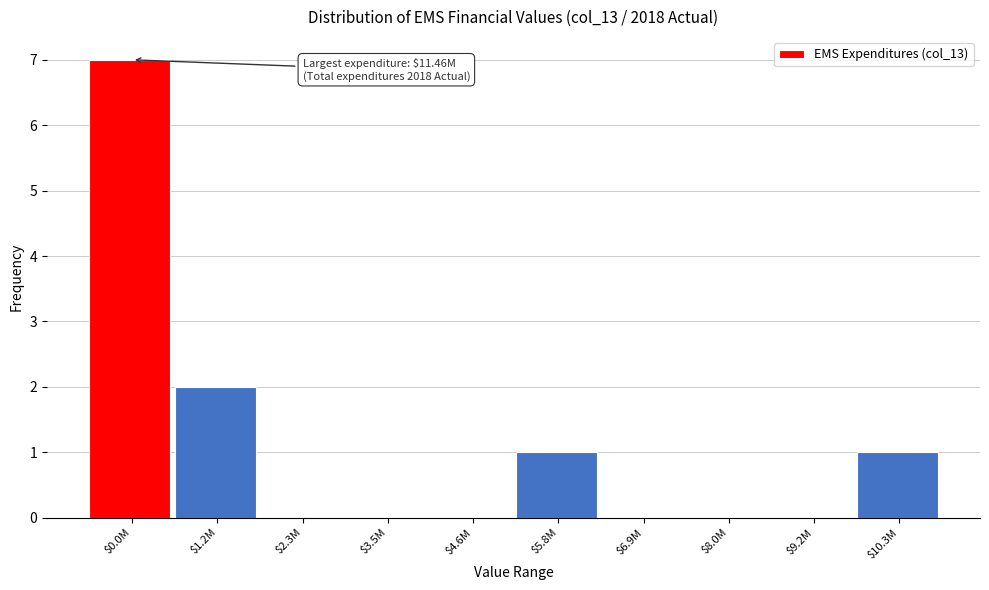

Is it true that the value at $8.0M is 0?

True